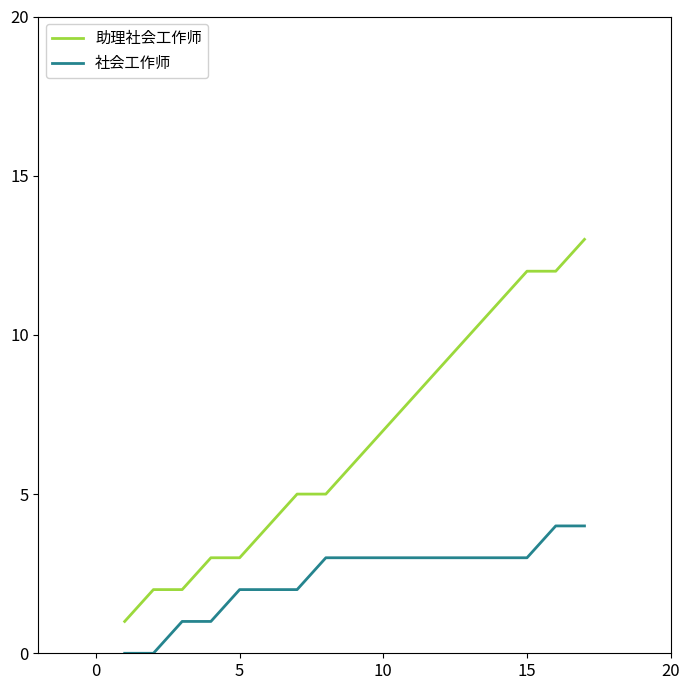

Which series has the largest total across all categories?

助理社会工作师